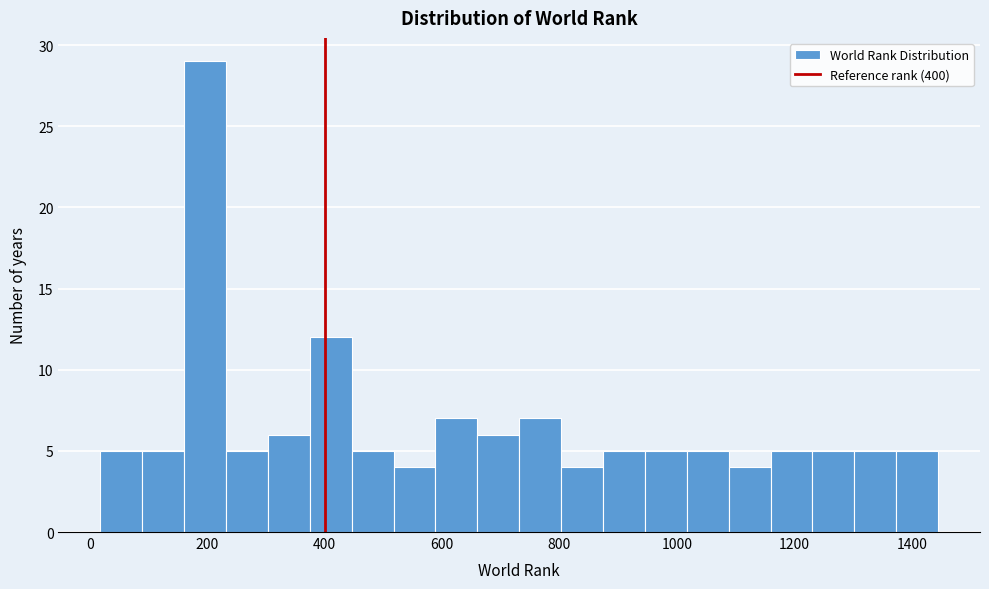

Around what value on the x-axis is the tallest bar? Give the approximate position of its centre, as read against the axis.

200